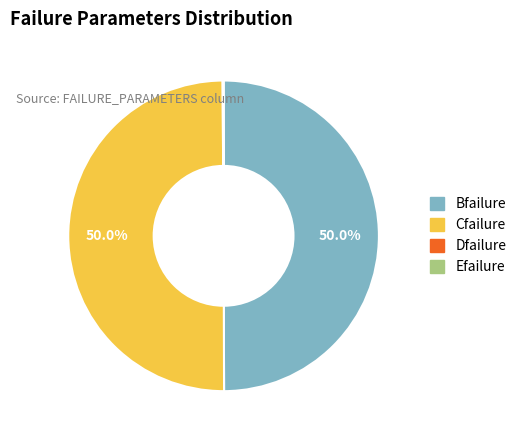

What portion of the pie excludes Cfailure?

50.0%